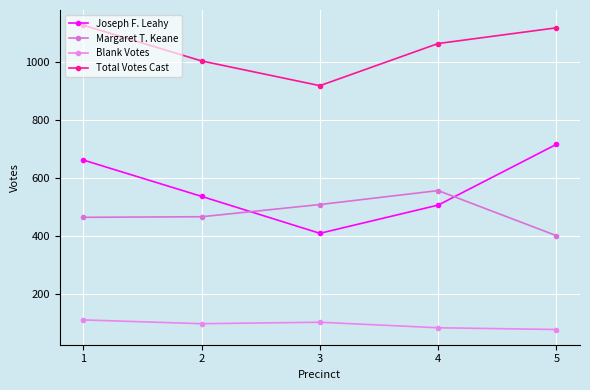

Which series has the widest spread of values?

Joseph F. Leahy